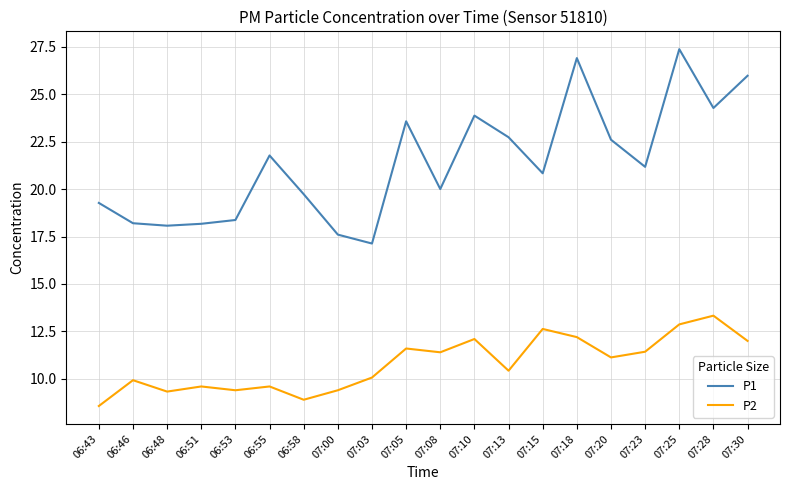

List the series in order of their peak value, highest first.

P1, P2